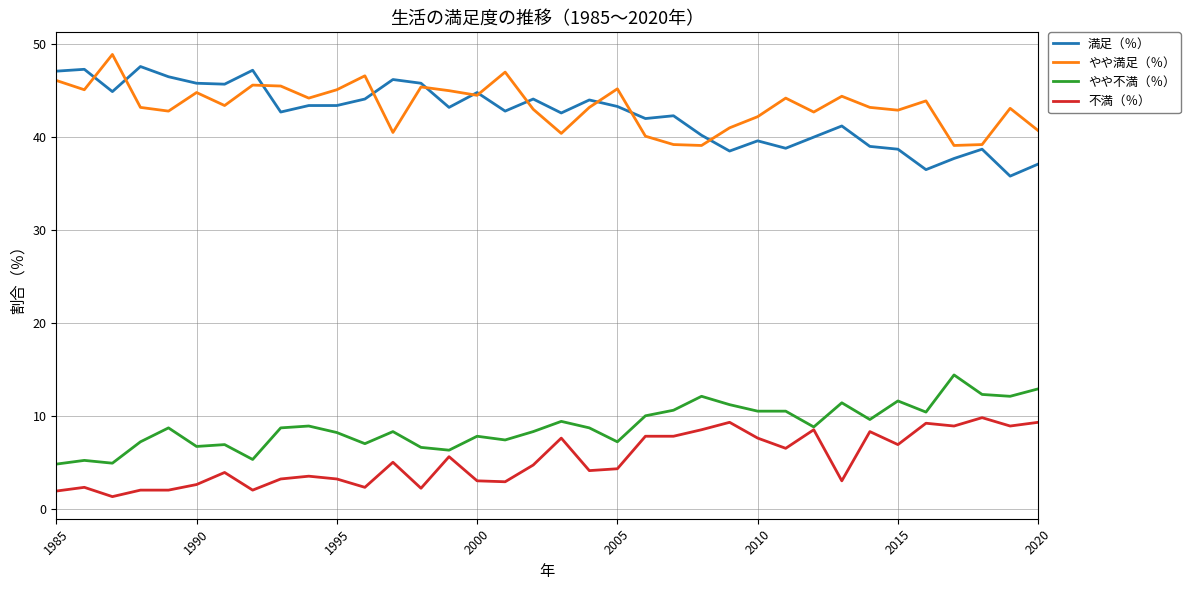

What is the maximum value for やや満足（％）?

48.9